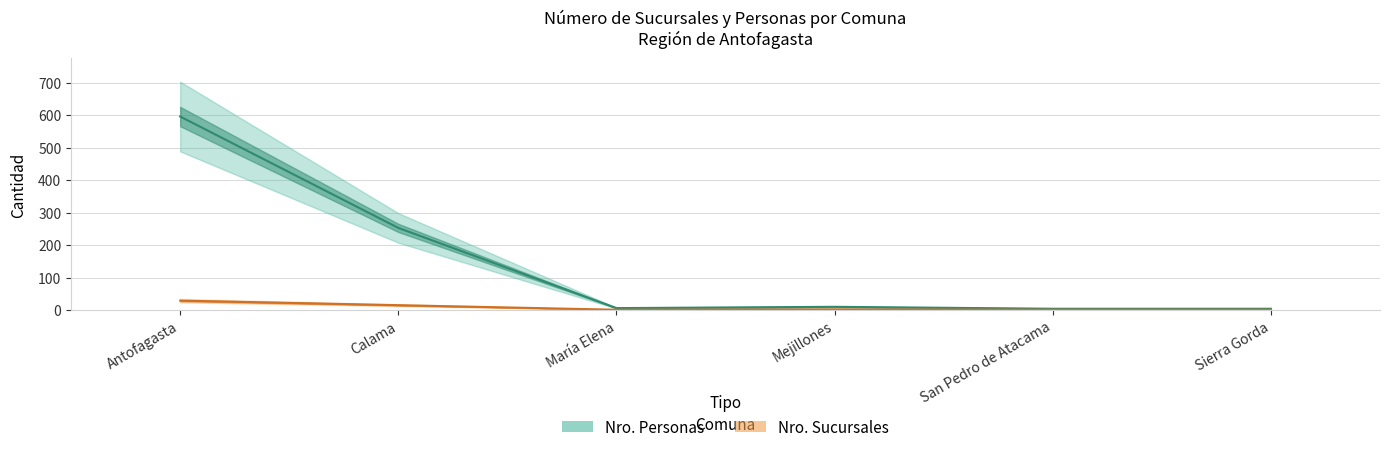

What is the difference between the maximum and second lowest values in the Nro. Personas series?

592